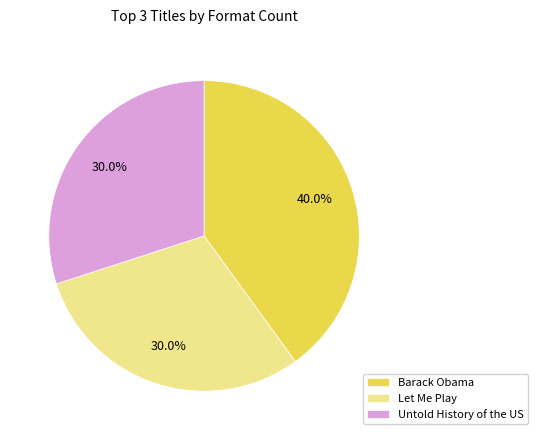

Approximately how many times larger is the value at Barack Obama compared to Let Me Play?

1.3